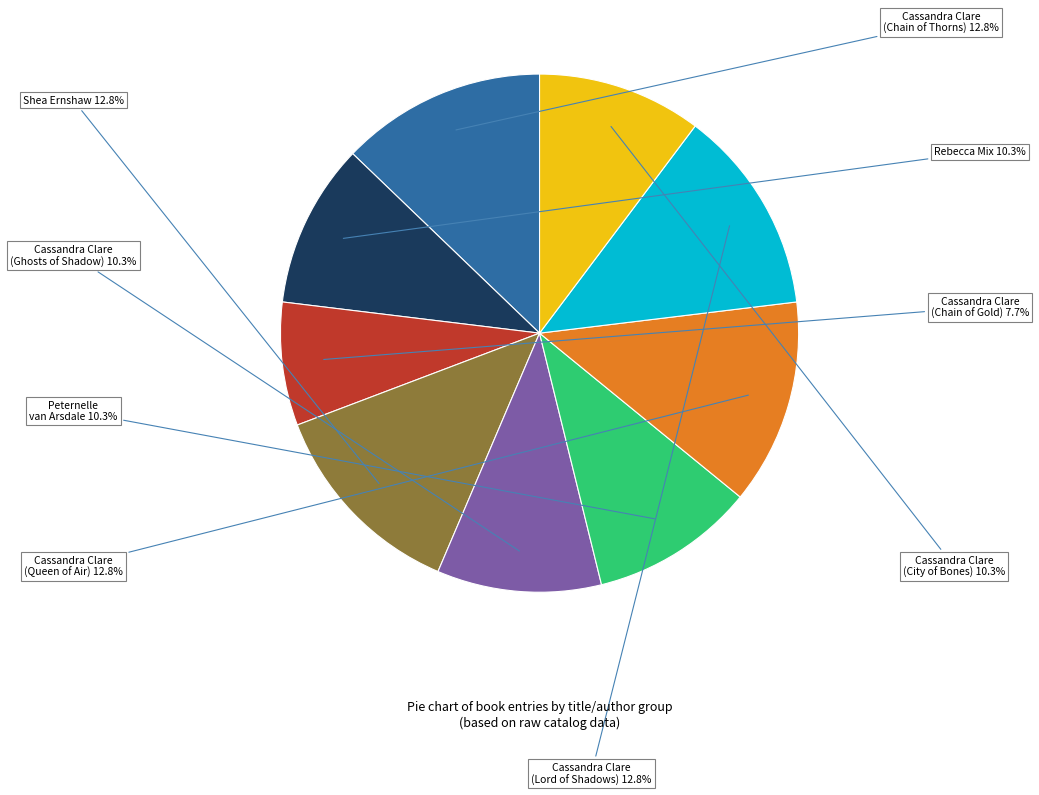

How many segments does this pie chart have?

9